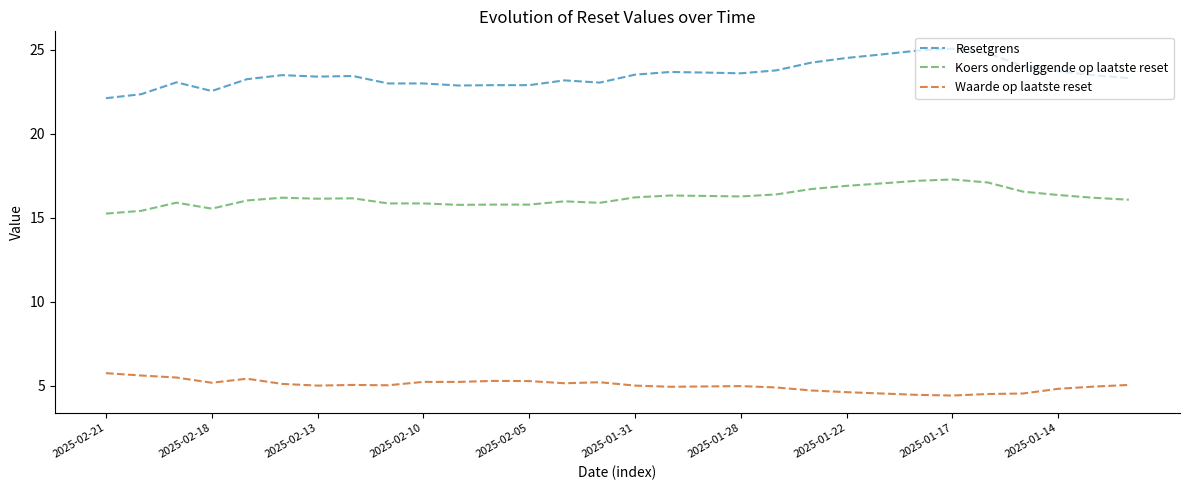

Is this an area chart (filled region under the line)?

No